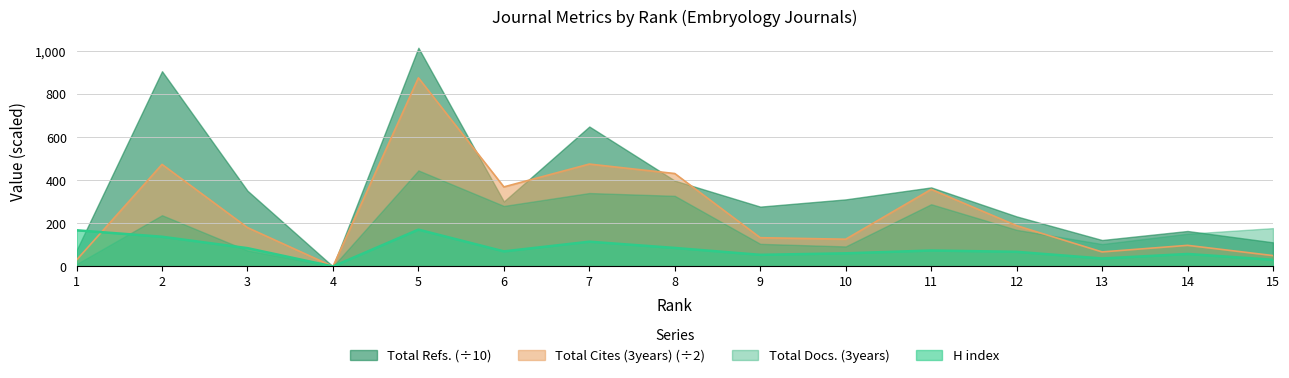

How many interior local peaks does the Total Cites (3years) series have?

5